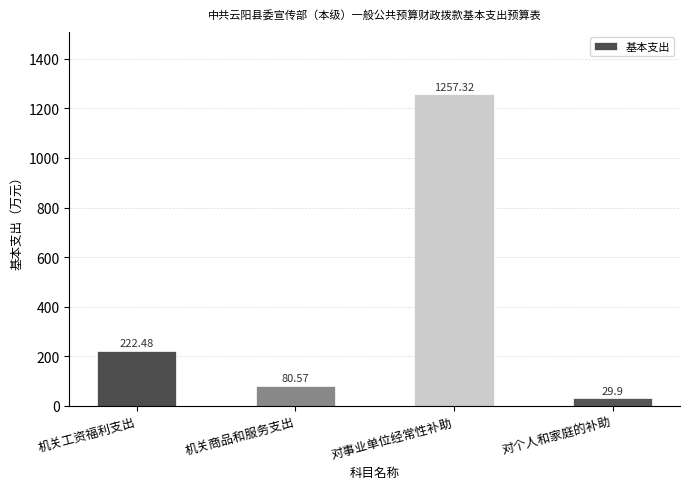

Which category has the lowest value across all series?

对个人和家庭的补助